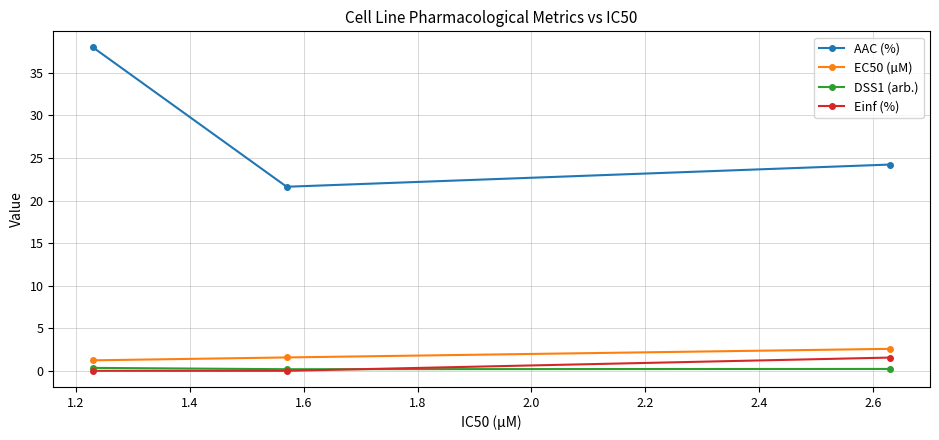

What is the lowest value of the AAC (%) series?

21.6